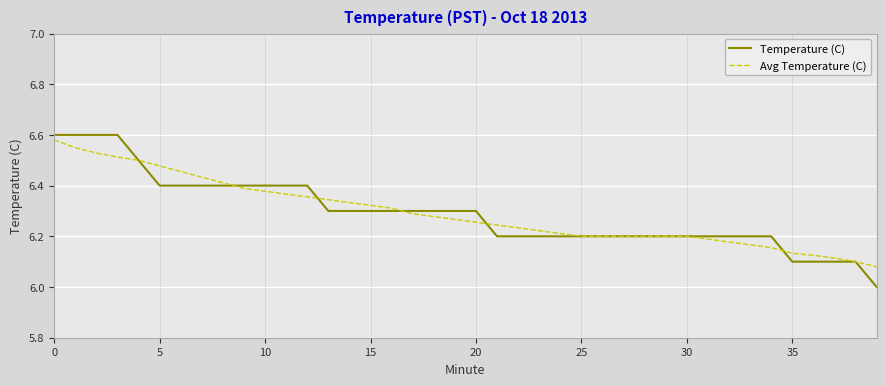

Which series has the widest spread of values?

Temperature (C)